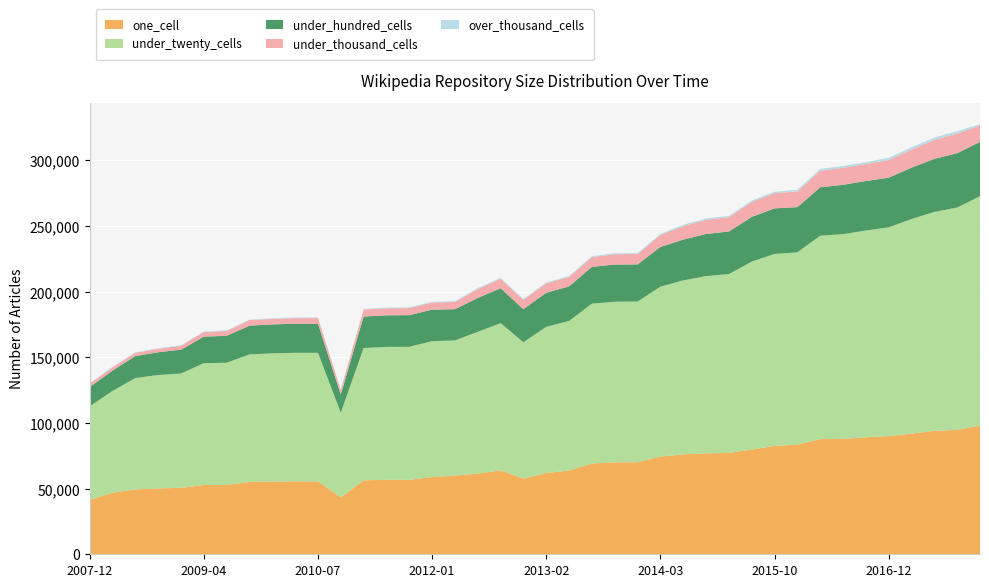

Reading left to right, list all the values displayed in this chart.

one_cell: 2007-12-19=41274	2008-04-01=46921	2008-06-27=49434	2008-10-10=50165	2008-12-17=50617	2009-04-06=52790	2009-06-17=52824	2009-09-25=55111	2009-12-16=55448	2010-04-01=55602	2010-07-26=55586	2010-11-17=43266	2011-02-21=56344	2011-06-10=56701	2011-09-05=56695	2012-01-18=58825	2012-03-26=59906	2012-07-13=61434	2012-10-31=63921	2012-12-11=57640	2013-02-20=61943	2013-05-21=63761	2013-07-09=69180	2013-09-10=70013	2013-12-20=70111	2014-03-28=74431	2014-09-08=76082	2015-01-19=76872	2015-04-09=77228	2015-07-03=79751	2015-10-01=82538	2016-01-04=83456	2016-04-05=87733	2016-07-04=87857	2016-10-07=89072	2016-12-27=90046	2017-04-12=91913	2017-07-24=94004	2017-10-12=94731	2017-12-22=98031
under_twenty_cells: 2007-12-19=71457	2008-04-01=77493	2008-06-27=84804	2008-10-10=86392	2008-12-17=87083	2009-04-06=92753	2009-06-17=93113	2009-09-25=97110	2009-12-16=97626	2010-04-01=97870	2010-07-26=97891	2010-11-17=64558	2011-02-21=100768	2011-06-10=101261	2011-09-05=101342	2012-01-18=103512	2012-03-26=102988	2012-07-13=108008	2012-10-31=112132	2012-12-11=103893	2013-02-20=111345	2013-05-21=113928	2013-07-09=121702	2013-09-10=122376	2013-12-20=122432	2014-03-28=129384	2014-09-08=132567	2015-01-19=135021	2015-04-09=136206	2015-07-03=143135	2015-10-01=146262	2016-01-04=146544	2016-04-05=154938	2016-07-04=155971	2016-10-07=157529	2016-12-27=159000	2017-04-12=163436	2017-07-24=166804	2017-10-12=169380	2017-12-22=174751
under_hundred_cells: 2007-12-19=14651	2008-04-01=15471	2008-06-27=16712	2008-10-10=17348	2008-12-17=18142	2009-04-06=20225	2009-06-17=20468	2009-09-25=21932	2009-12-16=22031	2010-04-01=22115	2010-07-26=22153	2010-11-17=13936	2011-02-21=23960	2011-06-10=24051	2011-09-05=24110	2012-01-18=24019	2012-03-26=23779	2012-07-13=25792	2012-10-31=26569	2012-12-11=25170	2013-02-20=25943	2013-05-21=26369	2013-07-09=28060	2013-09-10=28318	2013-12-20=28257	2014-03-28=30293	2014-09-08=31025	2015-01-19=32100	2015-04-09=32406	2015-07-03=34074	2015-10-01=34673	2016-01-04=34436	2016-04-05=36848	2016-07-04=37622	2016-10-07=37703	2016-12-27=37839	2017-04-12=39152	2017-07-24=40409	2017-10-12=41387	2017-12-22=41352
under_thousand_cells: 2007-12-19=2451	2008-04-01=2504	2008-06-27=2465	2008-10-10=2658	2008-12-17=2926	2009-04-06=3470	2009-06-17=3664	2009-09-25=4225	2009-12-16=4246	2010-04-01=4287	2010-07-26=4294	2010-11-17=3311	2011-02-21=5323	2011-06-10=5359	2011-09-05=5386	2012-01-18=5443	2012-03-26=5532	2012-07-13=6876	2012-10-31=7206	2012-12-11=7096	2013-02-20=7152	2013-05-21=7241	2013-07-09=7485	2013-09-10=7868	2013-12-20=7860	2014-03-28=9107	2014-09-08=10290	2015-01-19=10807	2015-04-09=10910	2015-07-03=11439	2015-10-01=11651	2016-01-04=11886	2016-04-05=12614	2016-07-04=12904	2016-10-07=12988	2016-12-27=13394	2017-04-12=13801	2017-07-24=14518	2017-10-12=14986	2017-12-22=12520
over_thousand_cells: 2007-12-19=359	2008-04-01=363	2008-06-27=368	2008-10-10=376	2008-12-17=409	2009-04-06=417	2009-06-17=423	2009-09-25=425	2009-12-16=431	2010-04-01=431	2010-07-26=431	2010-11-17=507	2011-02-21=506	2011-06-10=506	2011-09-05=506	2012-01-18=522	2012-03-26=522	2012-07-13=668	2012-10-31=669	2012-12-11=669	2013-02-20=667	2013-05-21=670	2013-07-09=675	2013-09-10=771	2013-12-20=784	2014-03-28=793	2014-09-08=1004	2015-01-19=1003	2015-04-09=1007	2015-07-03=1016	2015-10-01=1033	2016-01-04=1356	2016-04-05=1375	2016-07-04=1385	2016-10-07=1398	2016-12-27=1658	2017-04-12=1685	2017-07-24=1740	2017-10-12=1763	2017-12-22=917